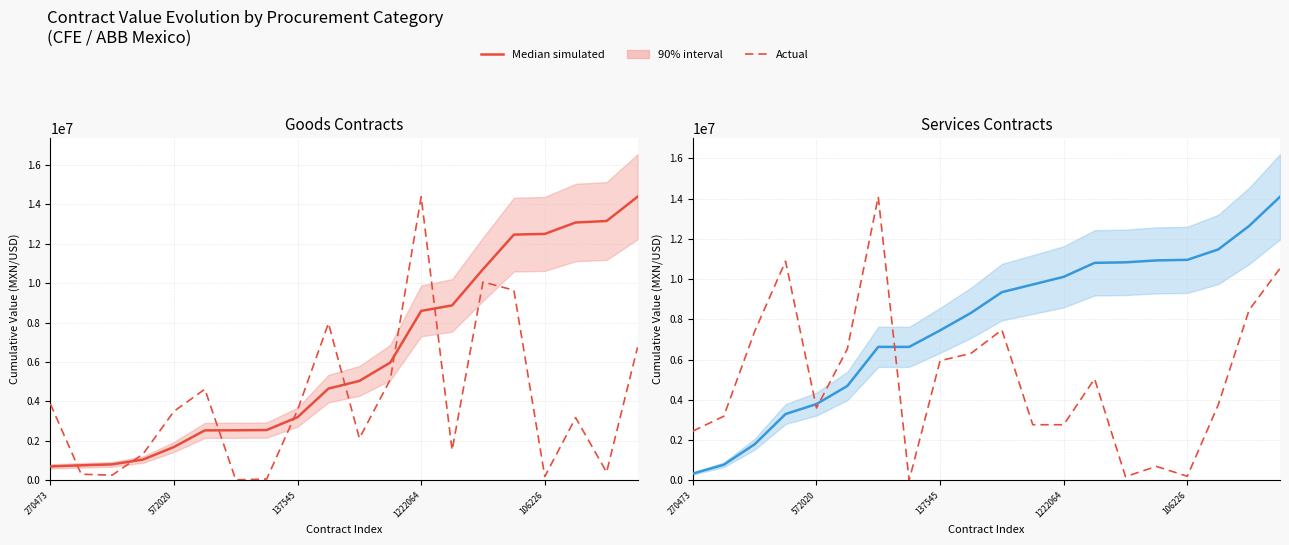

At which category is the sum across all series the highest?

19